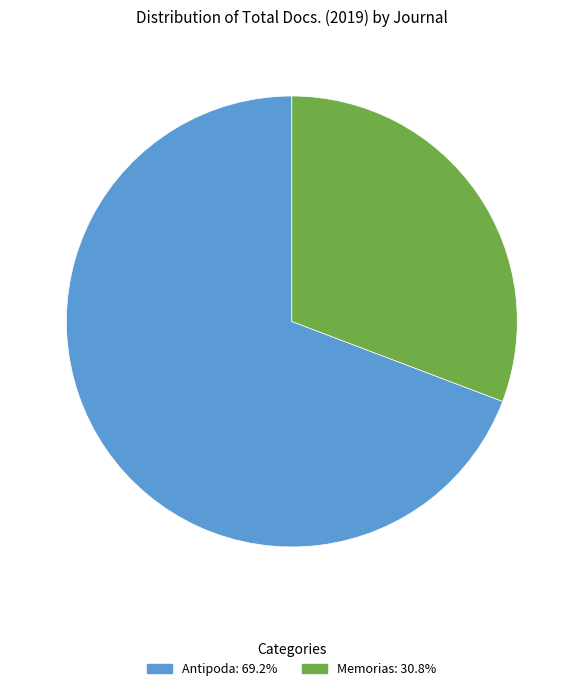

Which category has the smallest portion of the pie?

Memorias